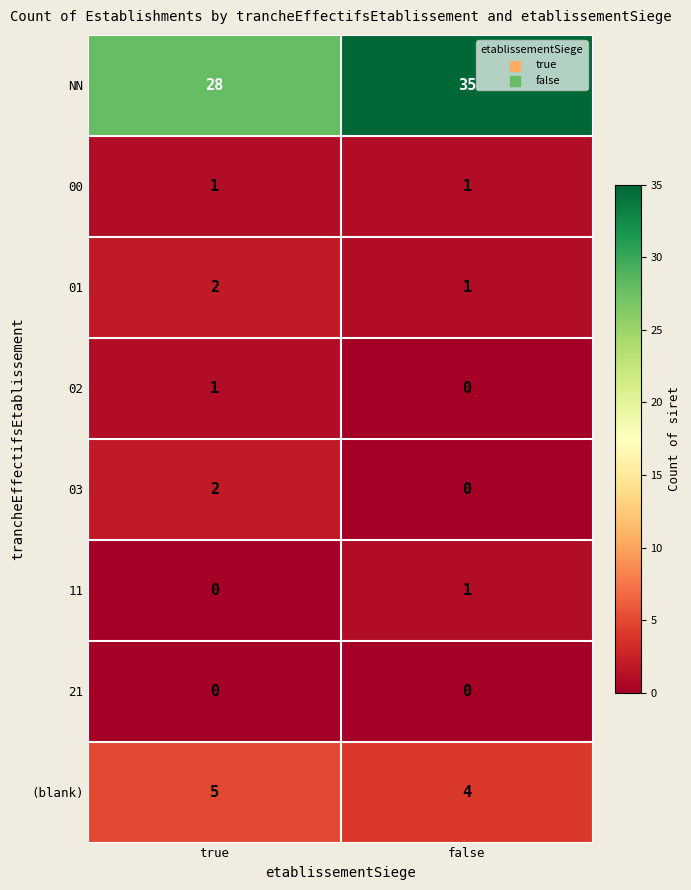

What is the sum of the 01 values at true and false?

3